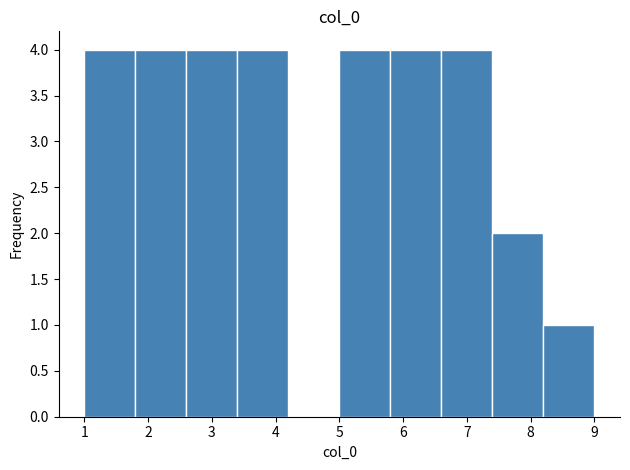

Reading left to right, list every bar in this chart as the range it spans on the x-axis followed by its height. The values are not printed on the chart, so give them approximately, as read against the axis.

1.0 to 1.8: 4
1.8 to 2.6: 4
2.6 to 3.4: 4
3.4 to 4.2: 4
4.2 to 5.0: 0
5.0 to 5.8: 4
5.8 to 6.6: 4
6.6 to 7.4: 4
7.4 to 8.2: 2
8.2 to 9.0: 1